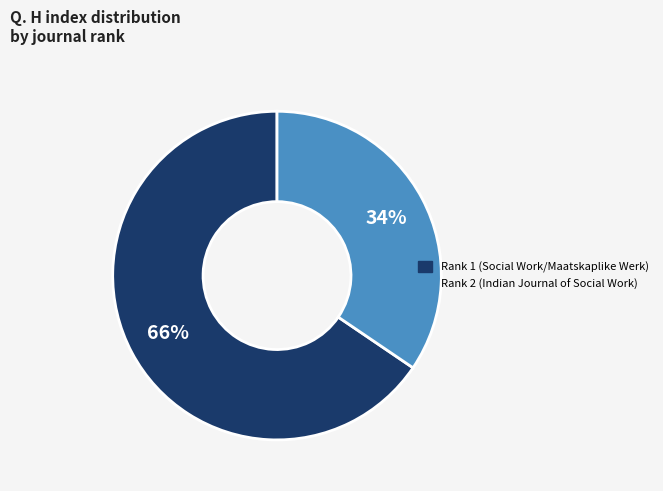

What is the smallest slice in the pie chart?

Rank 2 (Indian Journal of Social Work)